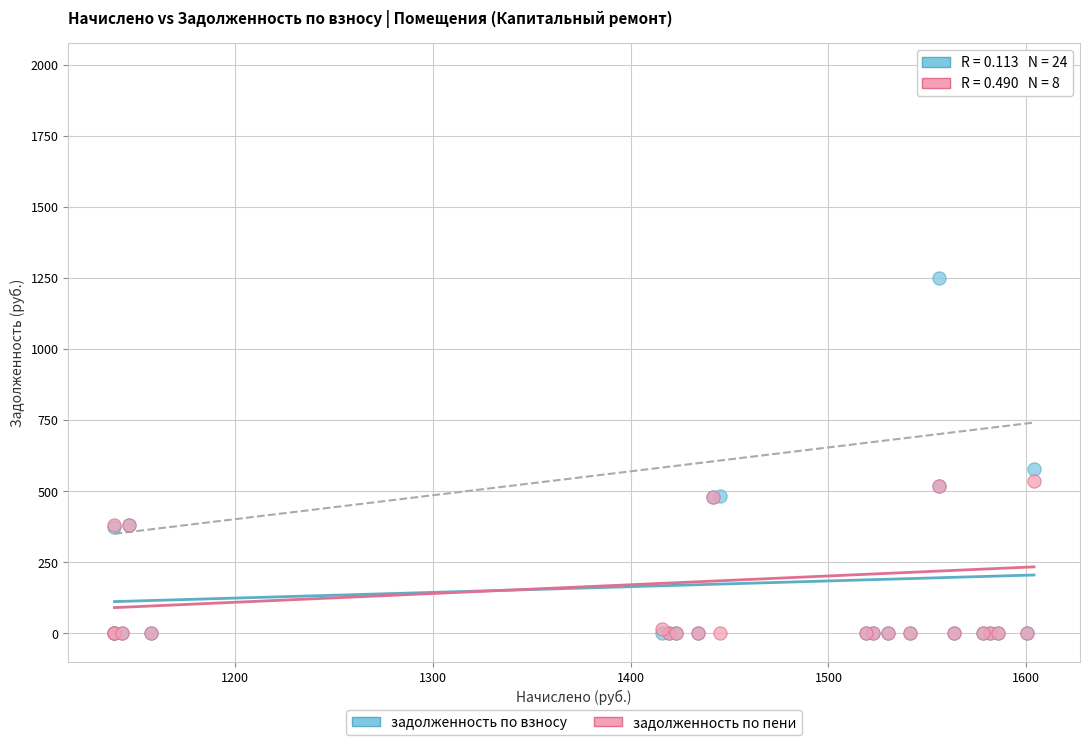

What are all the series names shown in the legend?

задолженность по взносу, задолженность по пени